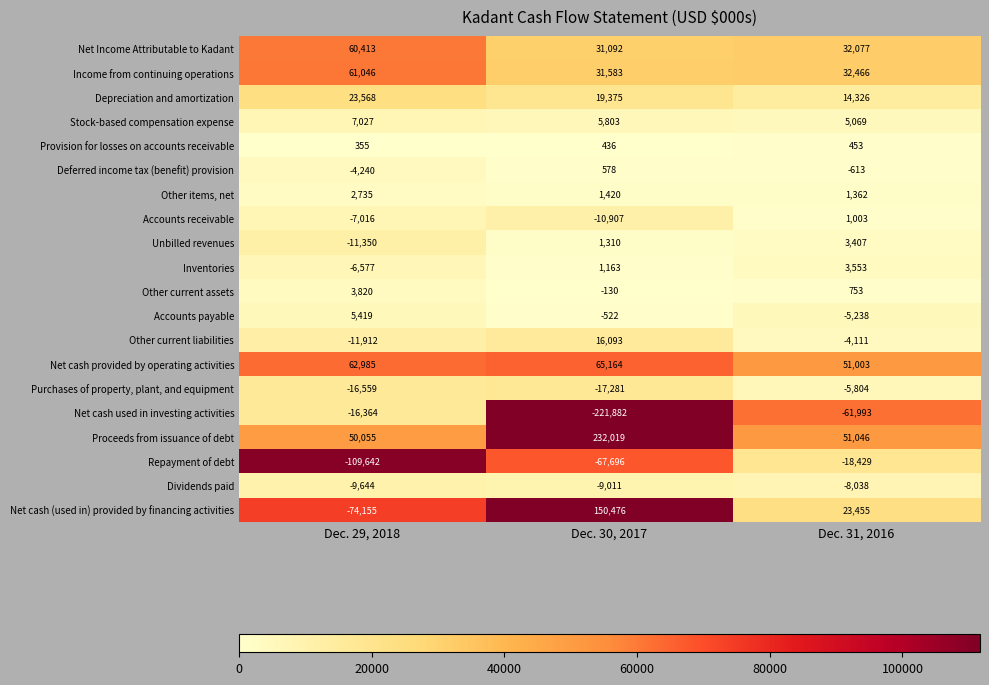

The Other current liabilities series shows -2268 at Dec. 31, 2016. True or false?

False